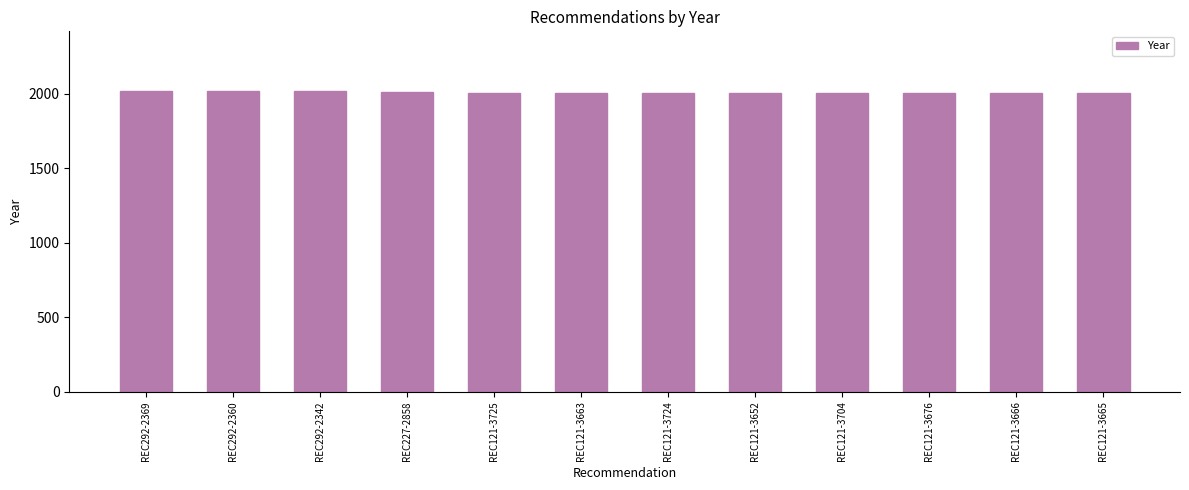

The chart shows a value of 2005 at REC121-3725. True or false?

True